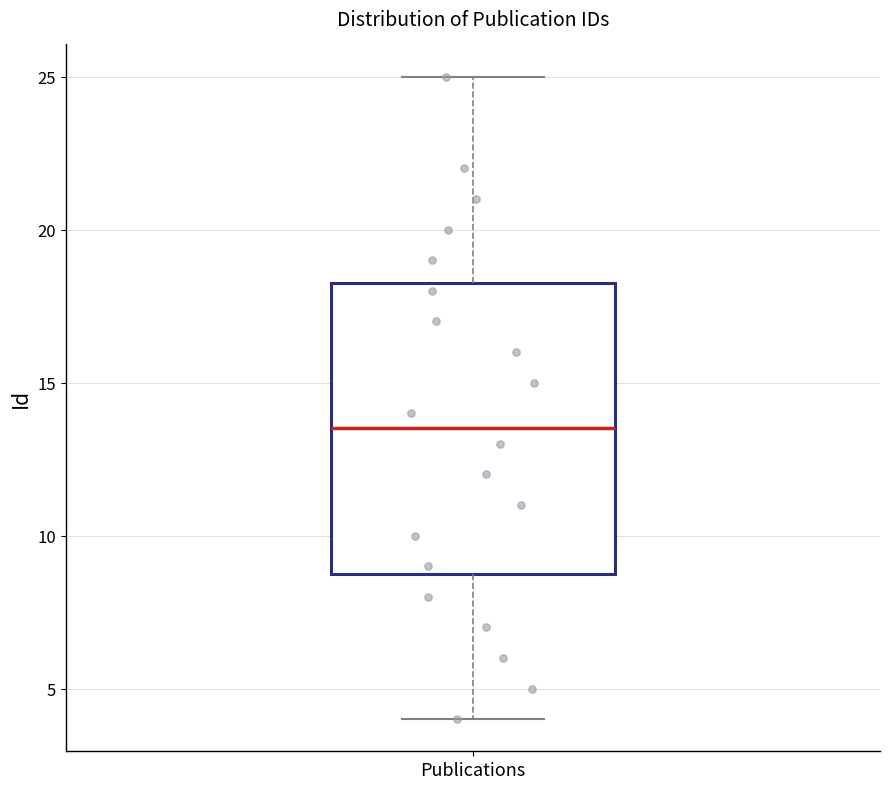

Where is the lower edge of the box for Publications on the y-axis? The values are not printed on the chart, so give them approximately, as read against the axis.

9.0